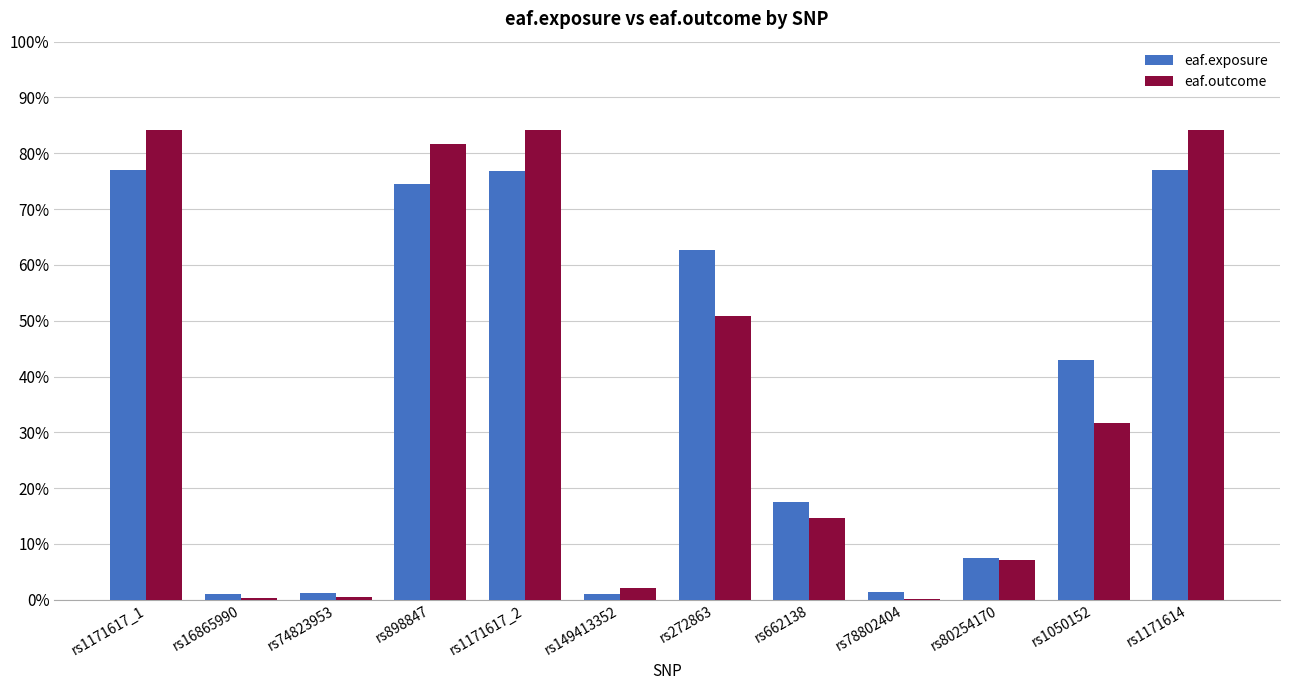

What are all the series names shown in the legend?

eaf.exposure, eaf.outcome